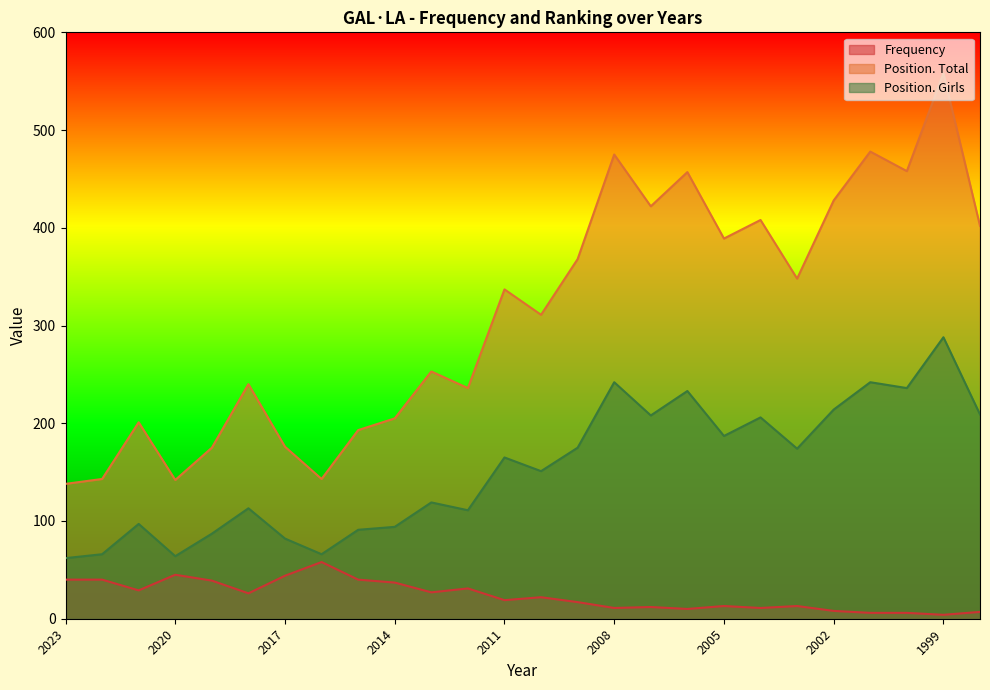

Between 2016 and 2014, which series saw the biggest shift?

Position. Total